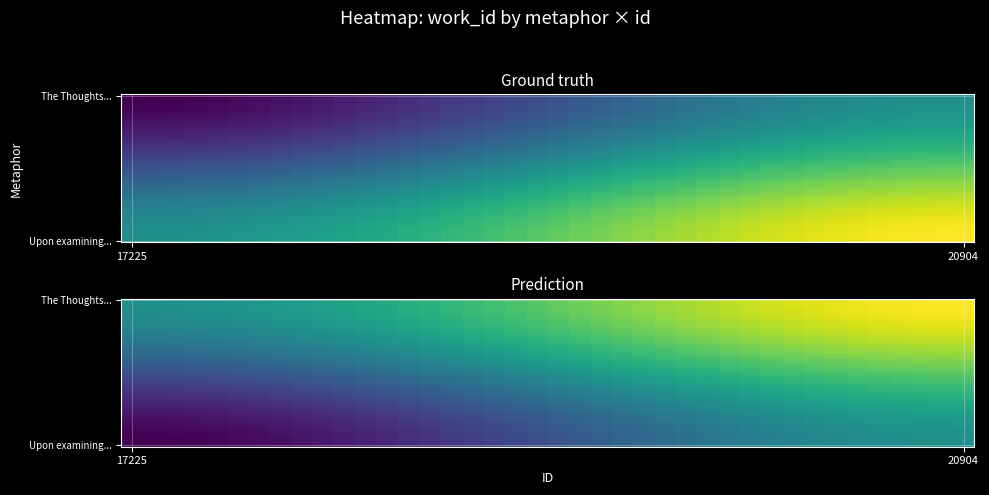

At which category is the sum across all series the highest?

20904